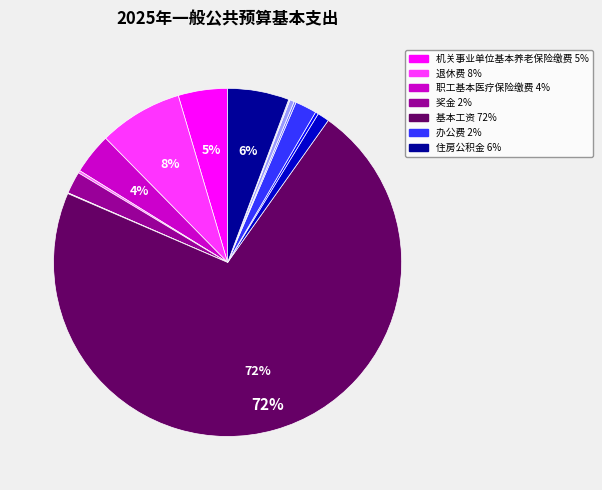

To the nearest percent, what is the average slice percentage?

7%